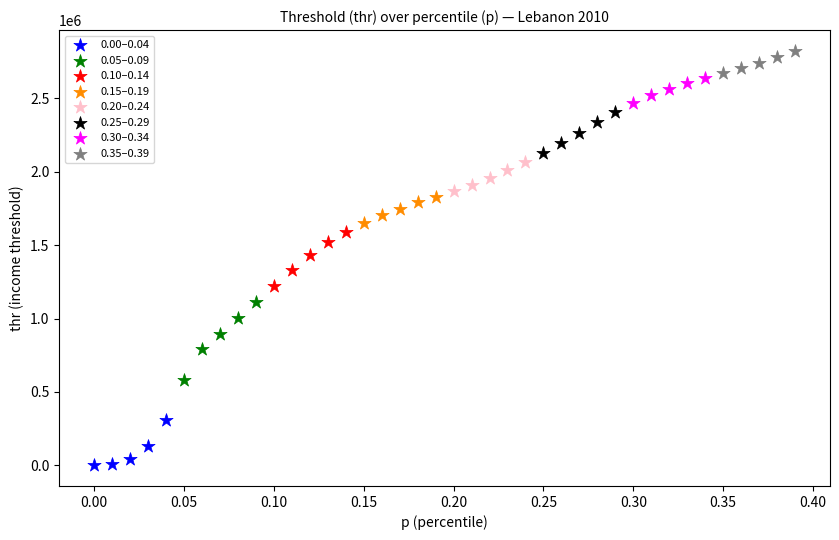

Which series has the largest Y range (max minus min)?

0.05–0.09